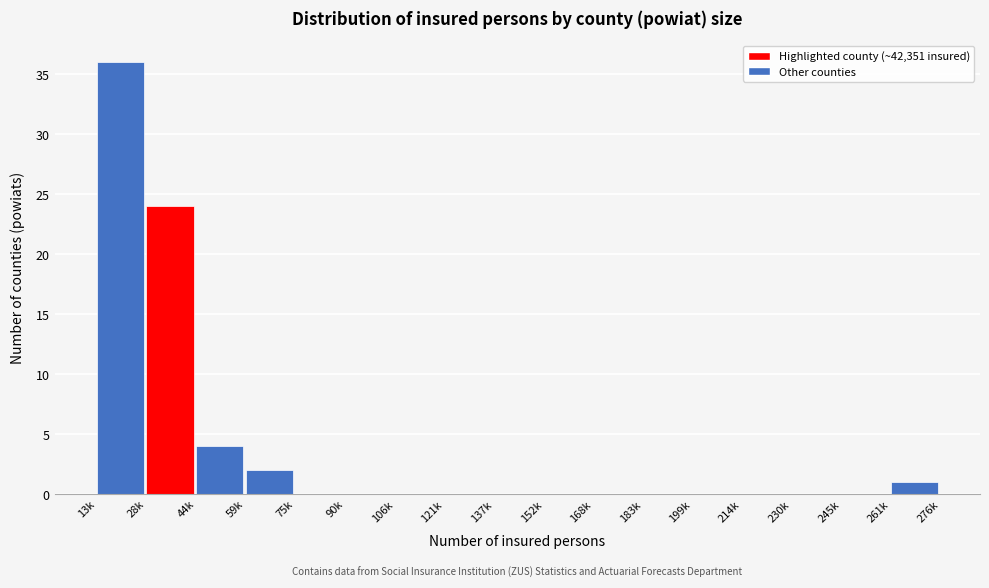

Reading right to left, transcribe all the data shown in this chart.

261k=1	245k=0	230k=0	214k=0	199k=0	183k=0	168k=0	152k=0	137k=0	121k=0	106k=0	90k=0	75k=0	59k=2	44k=4	28k=24	13k=36